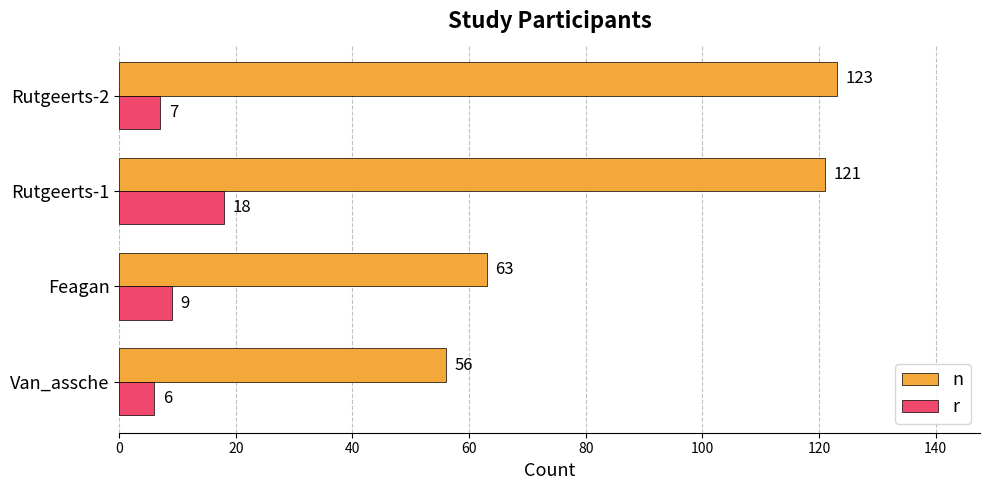

Rank the series by their average value, from lowest to highest.

r, n